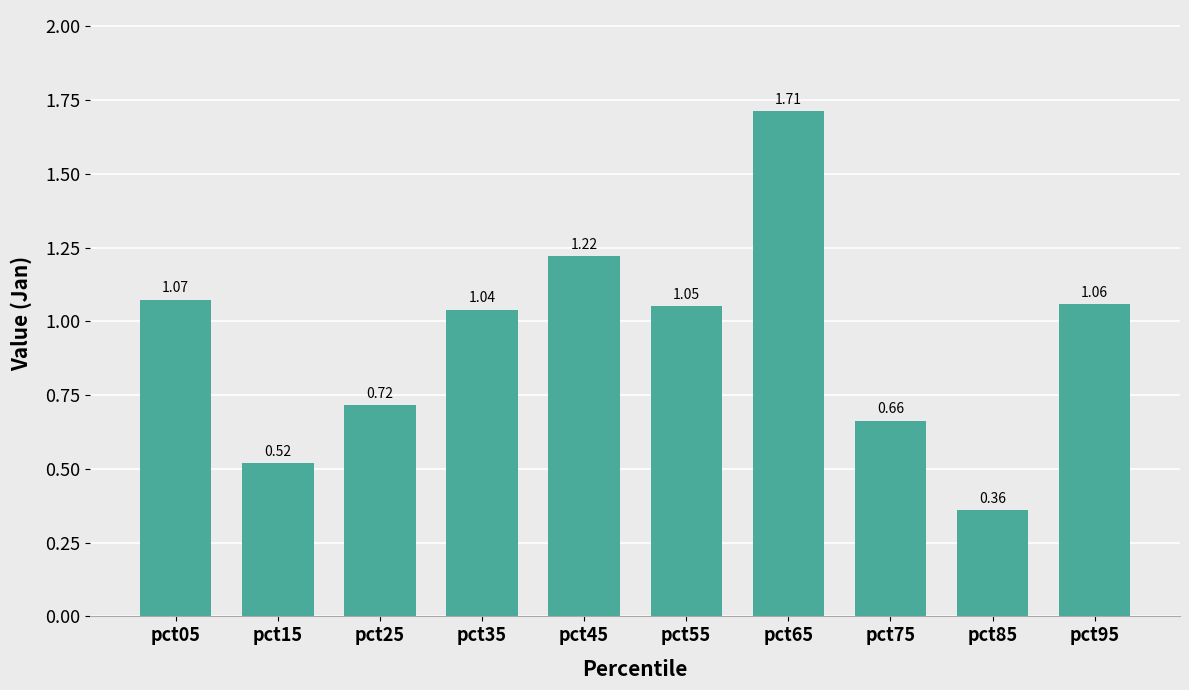

What is the sum of all values?

9.4